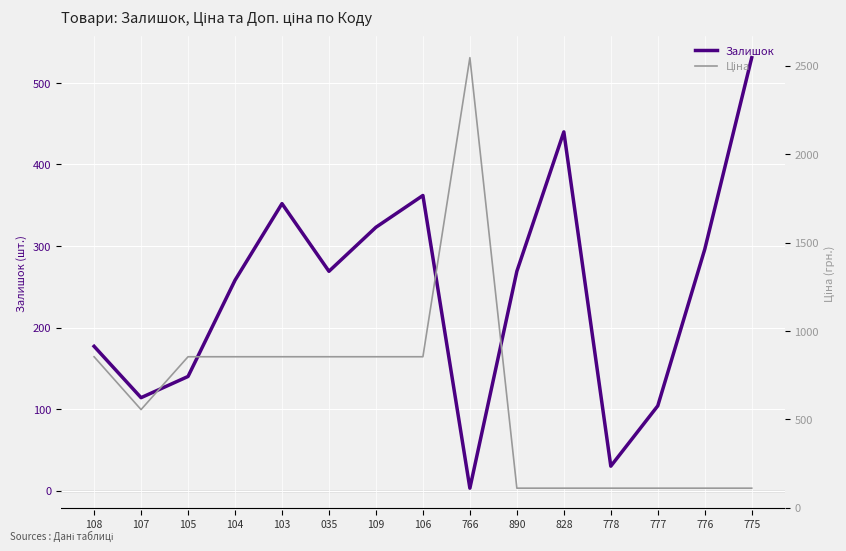

Reading left to right, list all the values displayed in this chart.

Залишок: 108=177.0	107=114.0	105=140.0	104=258.0	103=352.0	035=269.0	109=323.0	106=362.0	766=3.0	890=269.0	828=440.0	778=30.0	777=104.0	776=296.0	775=531.0
Ціна: 108=854.0	107=555.1	105=854.0	104=854.0	103=854.0	035=854.0	109=854.0	106=854.0	766=2545.8	890=110.5	828=110.5	778=110.5	777=110.5	776=110.5	775=110.5